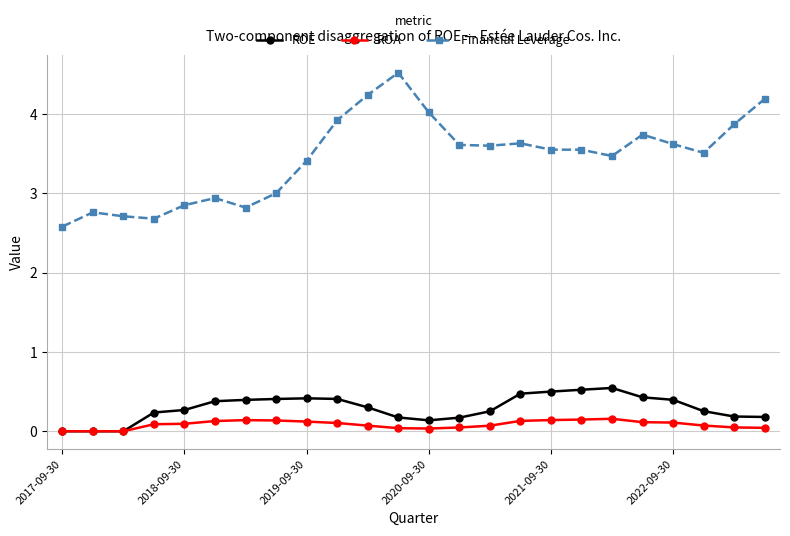

At how many categories does at least one series exceed 1?

24